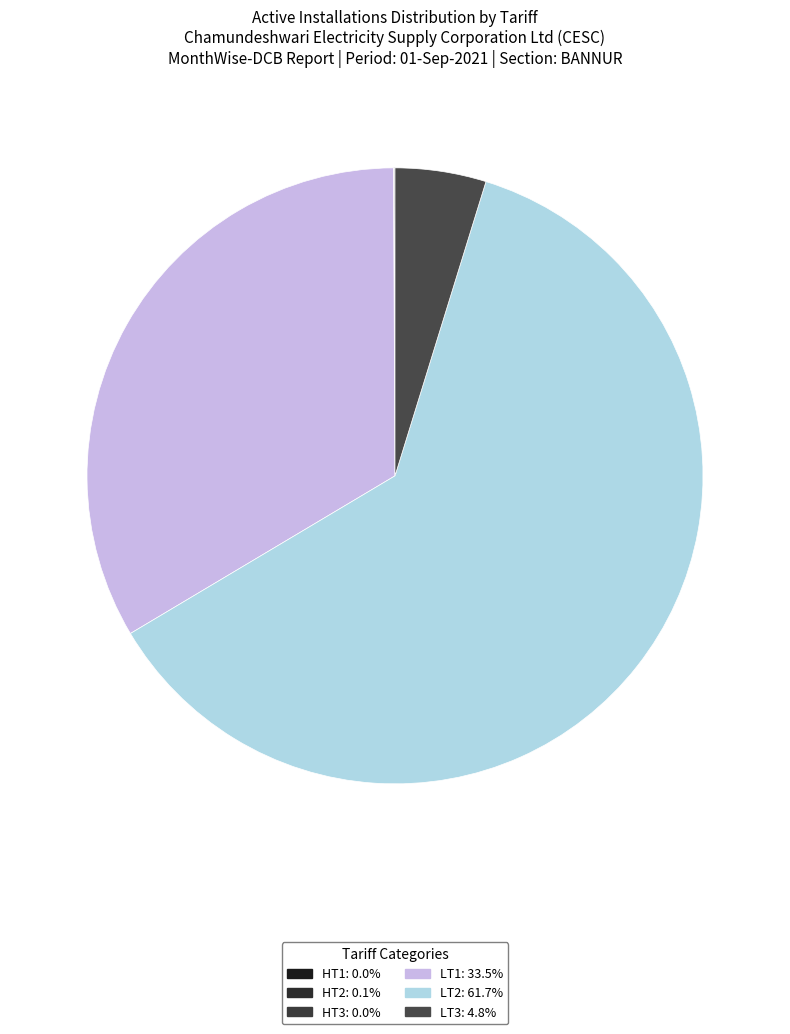

What is the smallest slice in the pie chart?

HT3